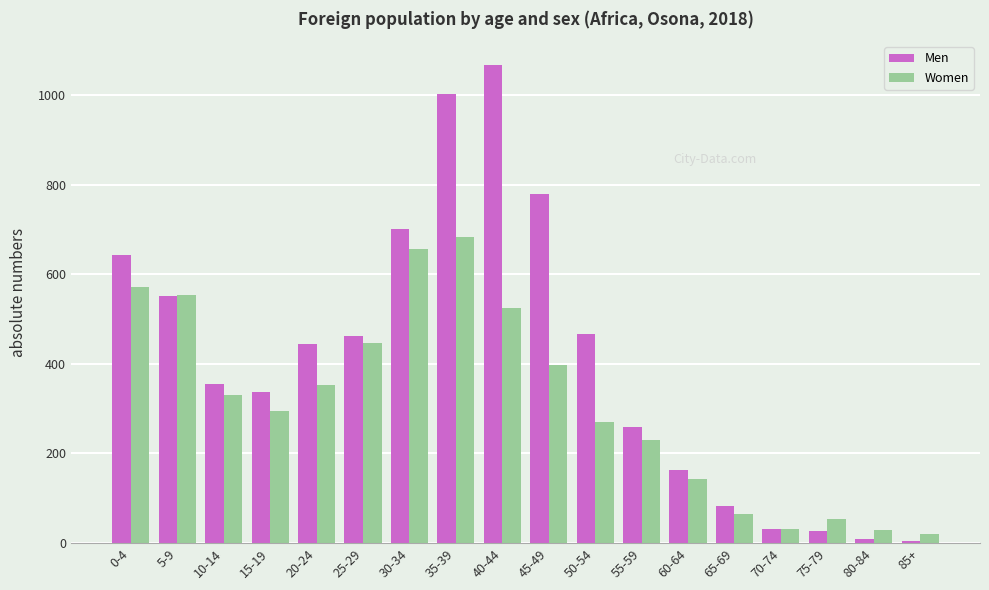

How many bars are there in each group?

2